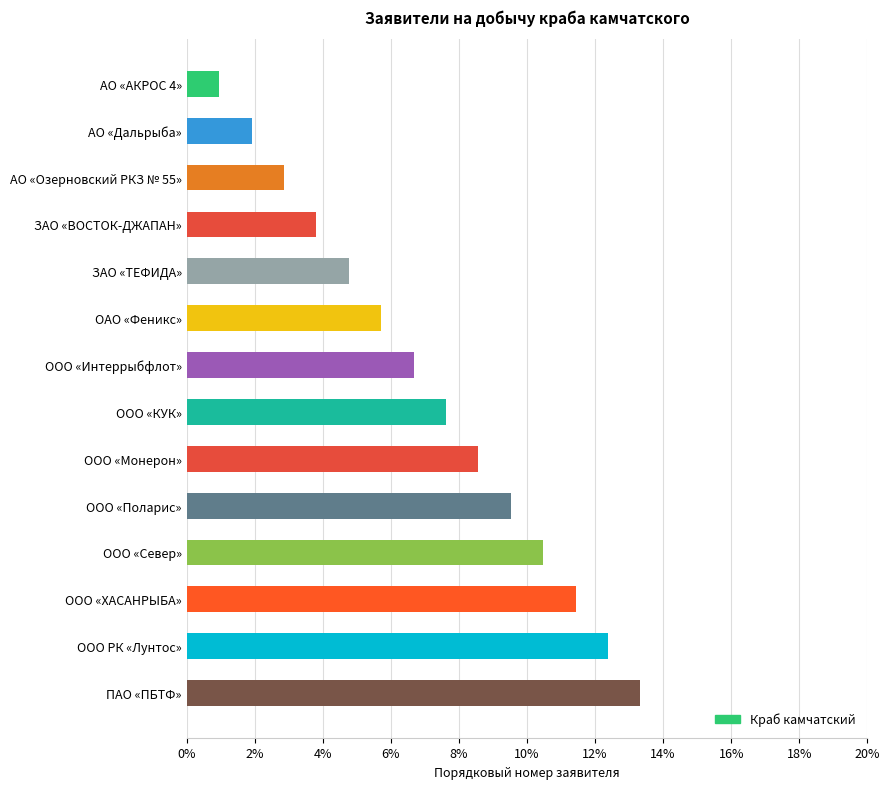

What is the change in value from ООО «Монерон» to ООО РК «Лунтос»?

+3.8